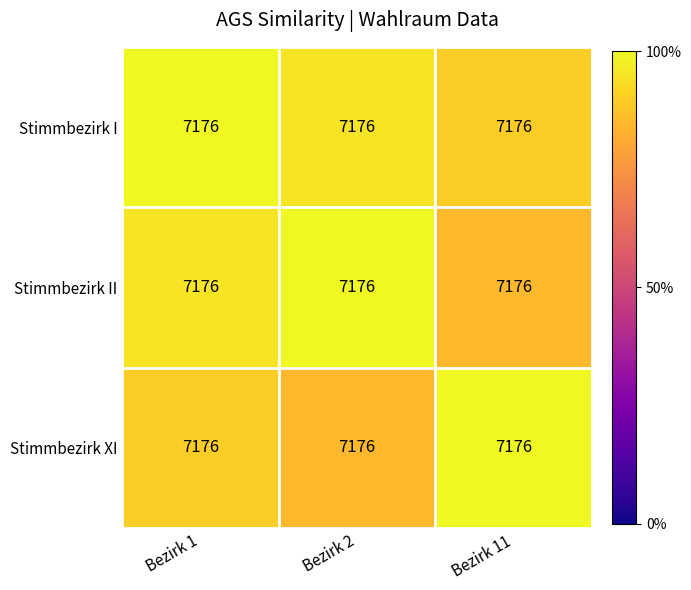

Which category has the lowest value in the Stimmbezirk II series?

Bezirk 11